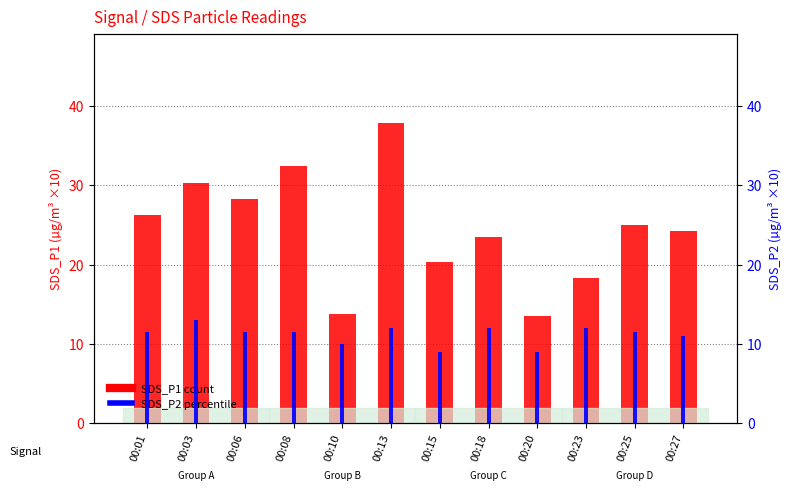

At which category is the sum across all series the highest?

00:13